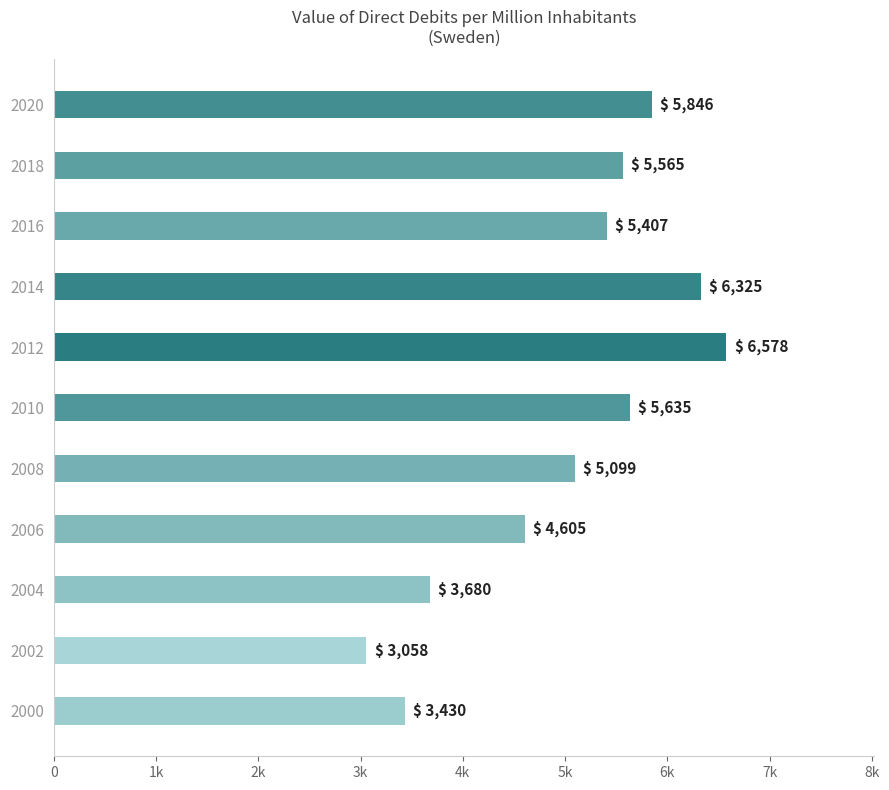

Does the chart contain any negative values?

No